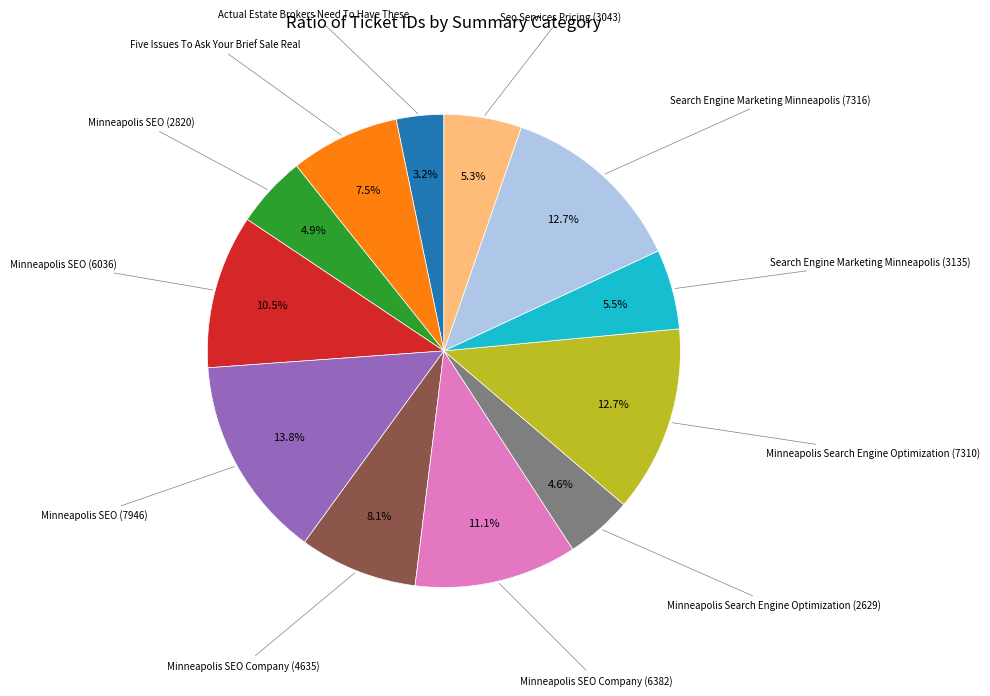

Is there a majority slice in this chart?

No